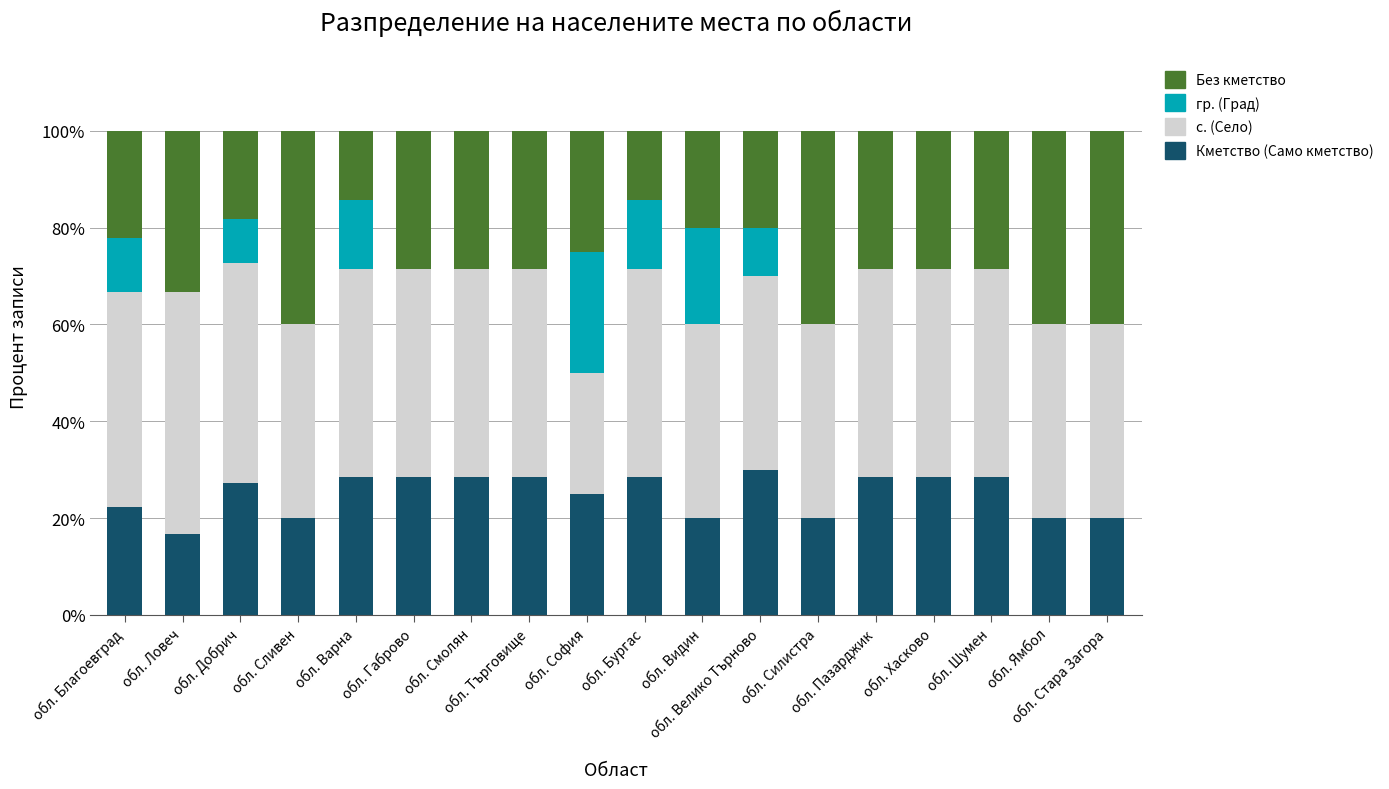

Count the number of categories in the chart.

18